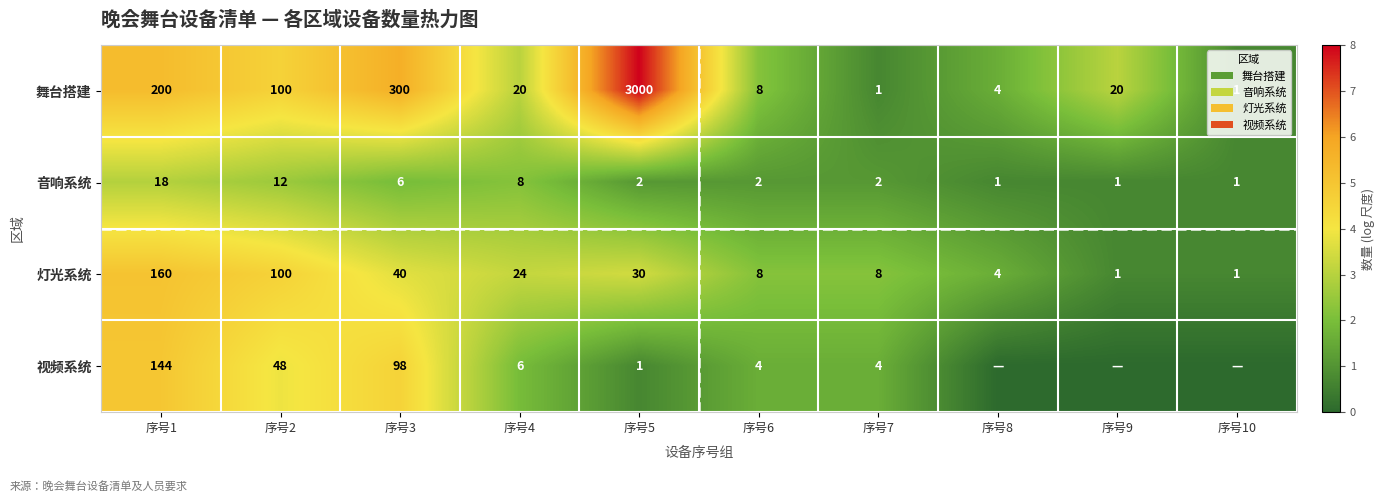

True or false: 灯光系统 has a value of 1 at 序号10.

True